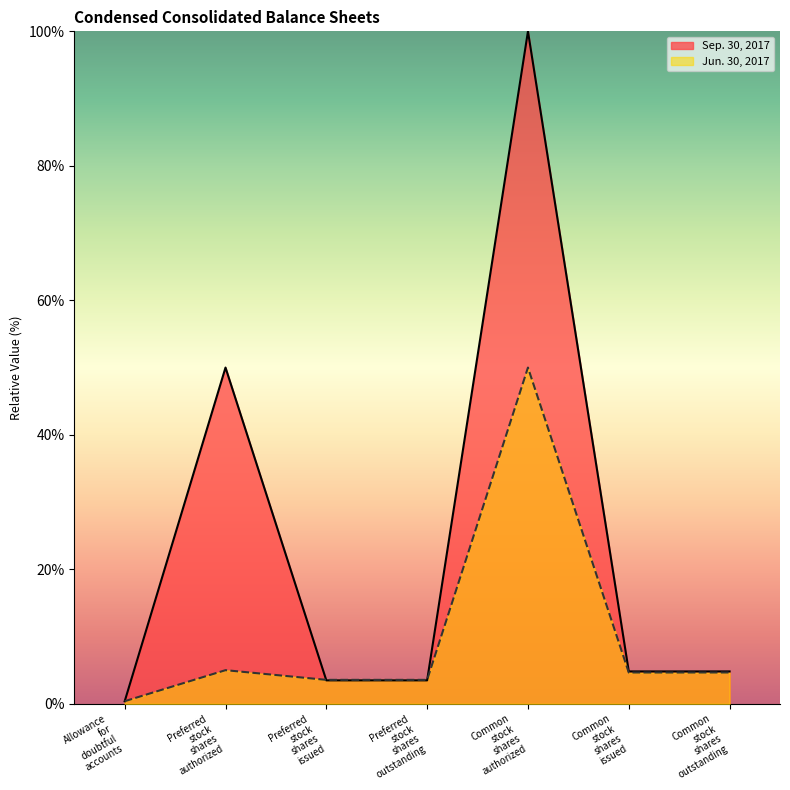

How many categories are shown in the chart?

7